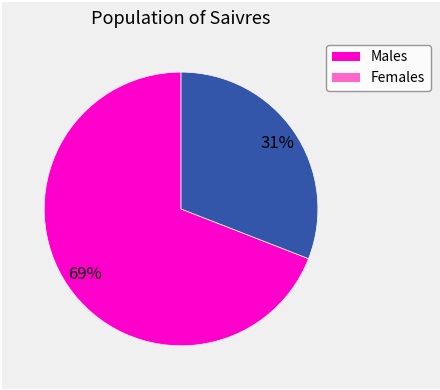

To the nearest percent, what is the difference between the largest and smallest slice percentages?

38%